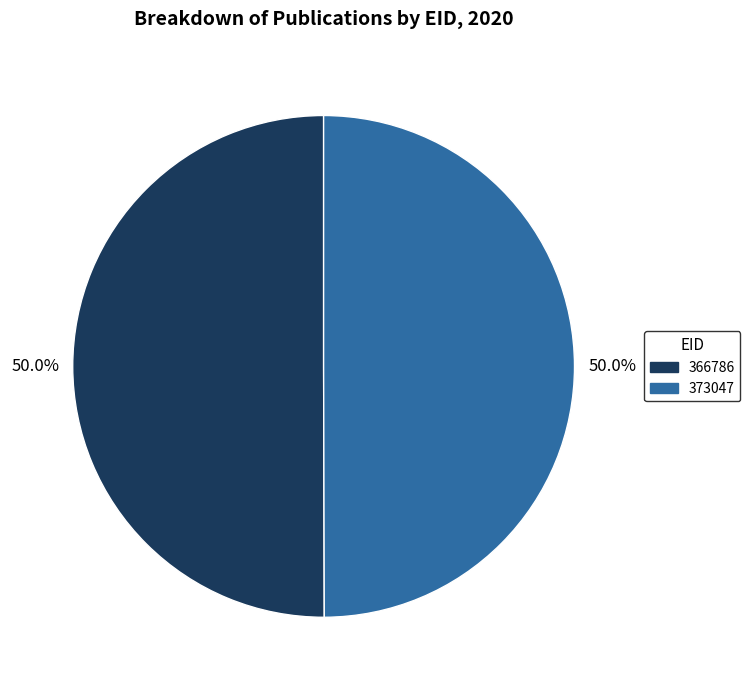

What percentage is the 366786 slice, to the nearest percent?

50%